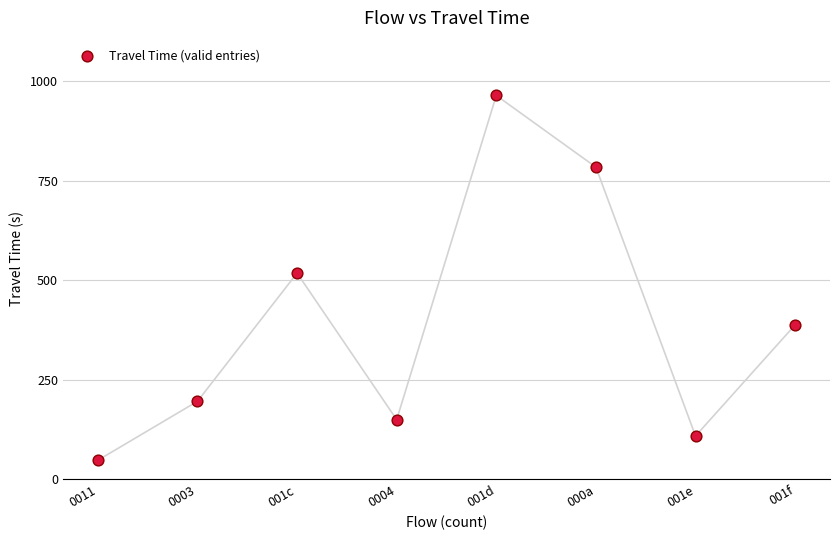

What Y value in the scatter plot is closest to 506?

518